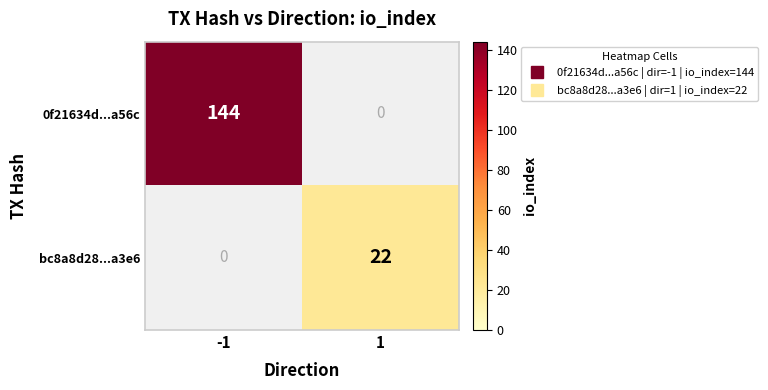

Which series has the largest range (max minus min)?

0f21634d...a56c